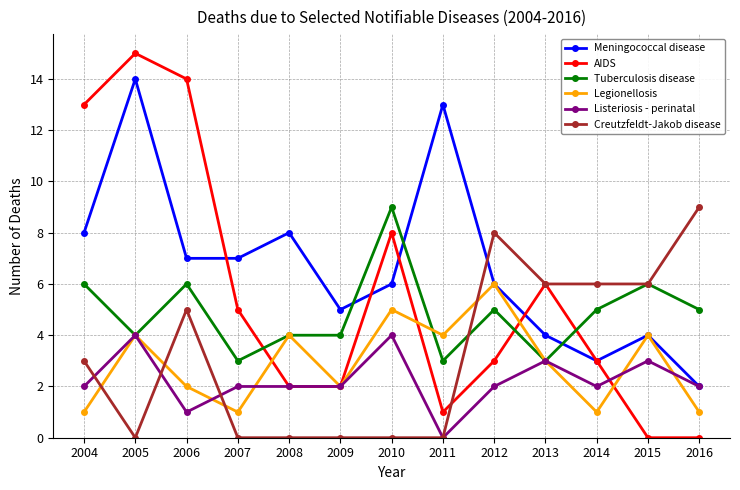

Is the value of Tuberculosis disease at 2010 greater than the value of Legionellosis at 2016?

Yes